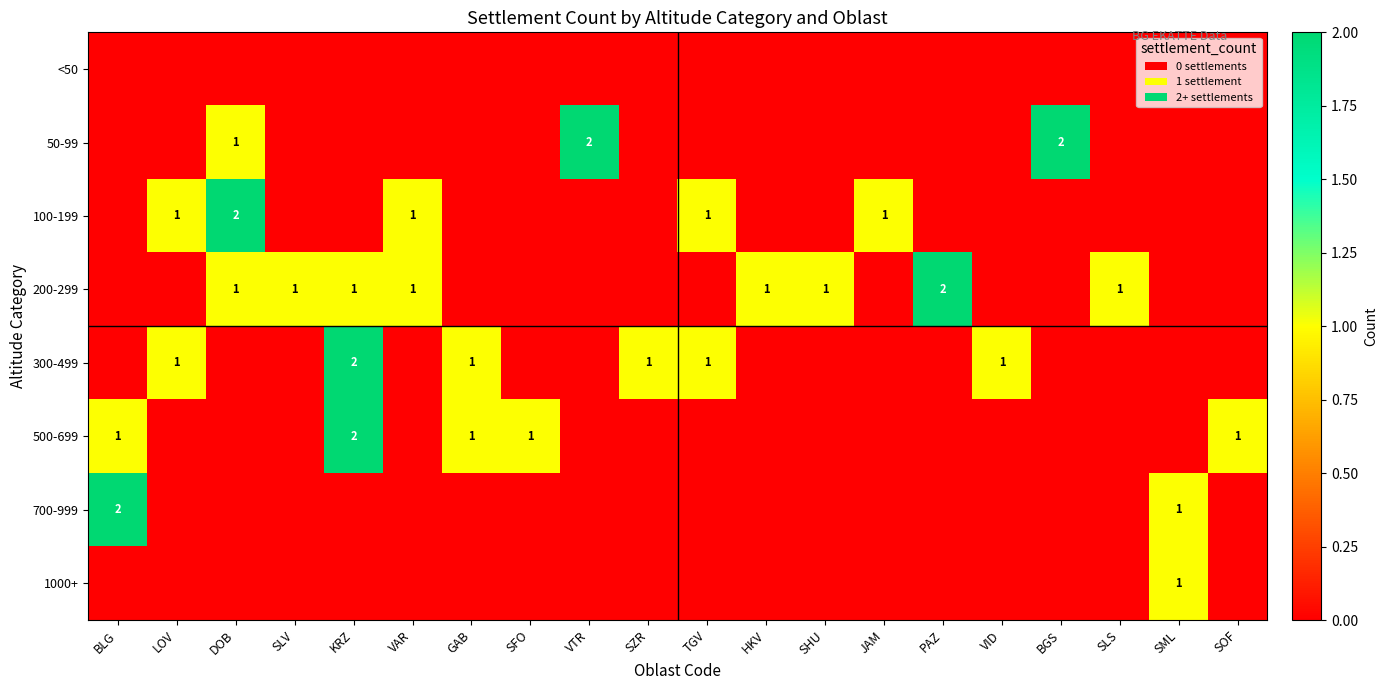

At how many categories does at least one series exceed 1?

6